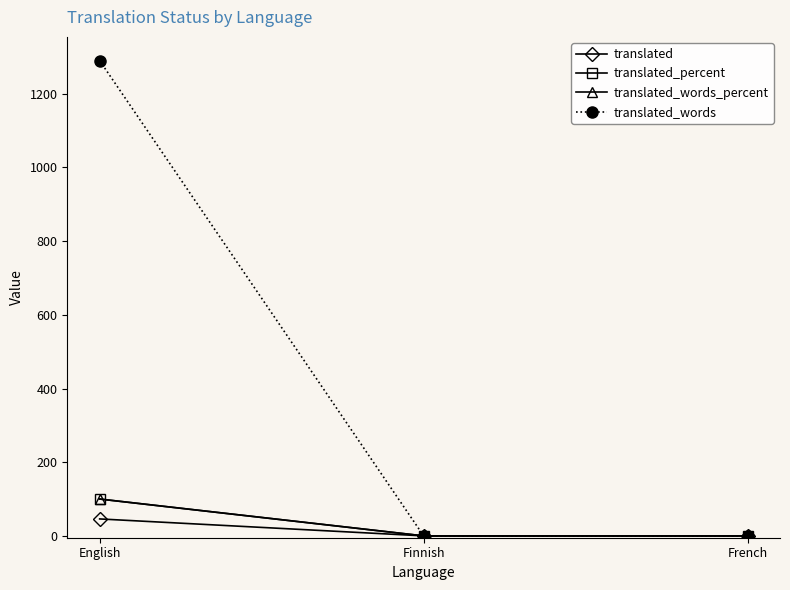

Does the chart have visible grid lines?

No